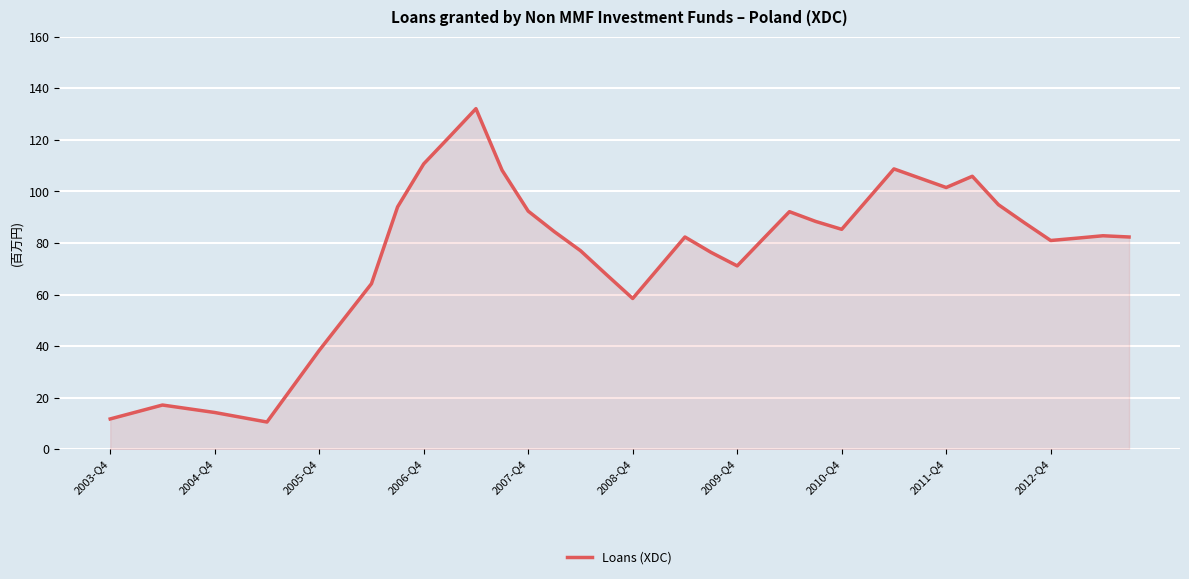

What is the smallest value displayed?

10.5